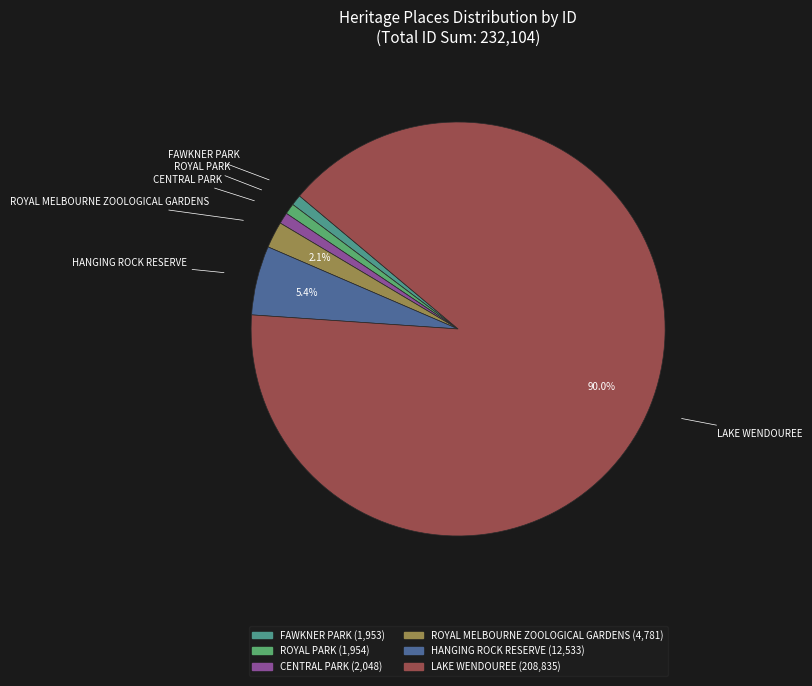

How many segments does this pie chart have?

6